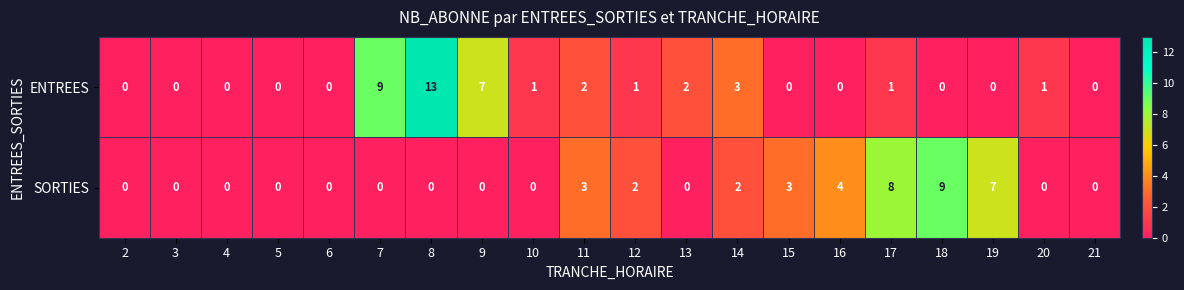

Which series has the widest spread of values?

ENTREES